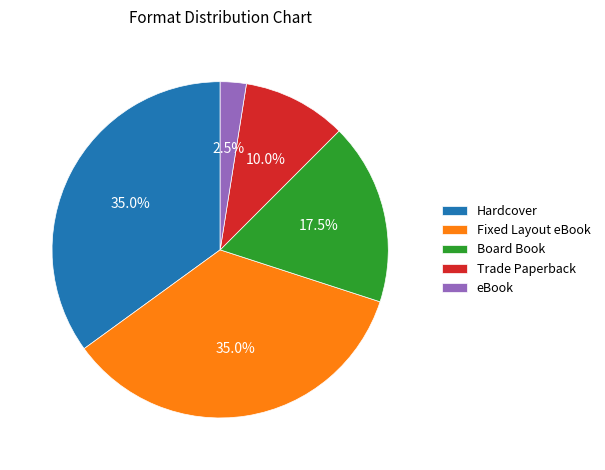

To the nearest percent, what percentage of the pie is Hardcover?

35%